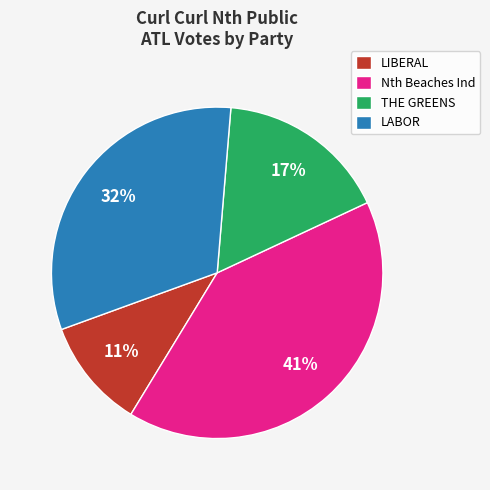

To the nearest percent, what is the average slice percentage?

25%